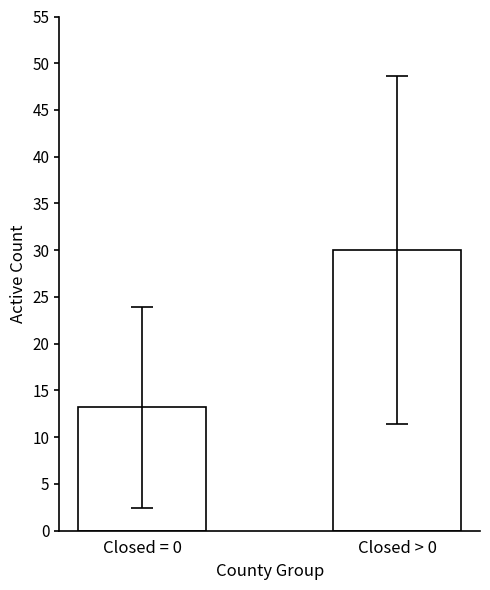

What is the average value?

21.6